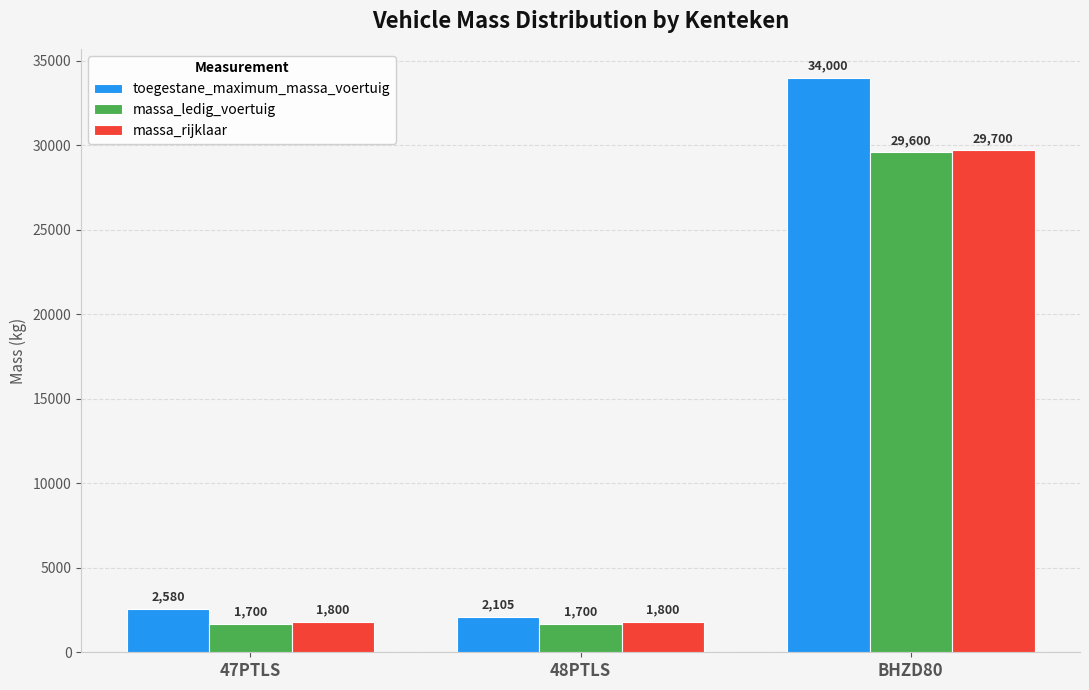

Rank the series by their maximum value, from lowest to highest.

massa_ledig_voertuig, massa_rijklaar, toegestane_maximum_massa_voertuig